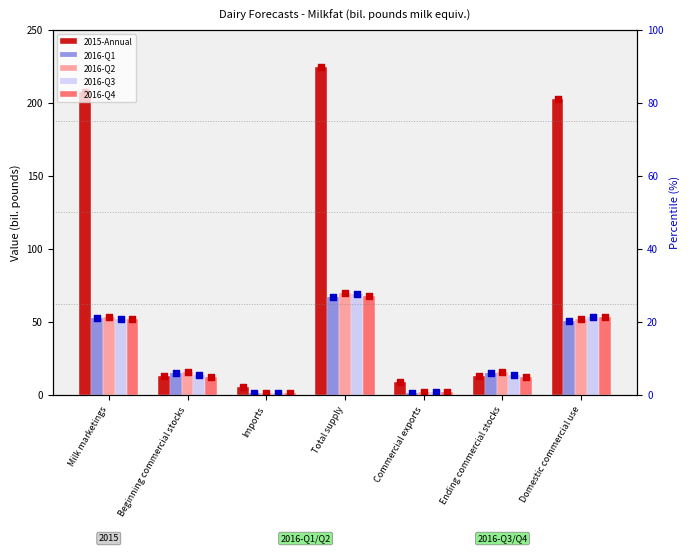

Which series reaches the minimum Y coordinate?

2016-Q2